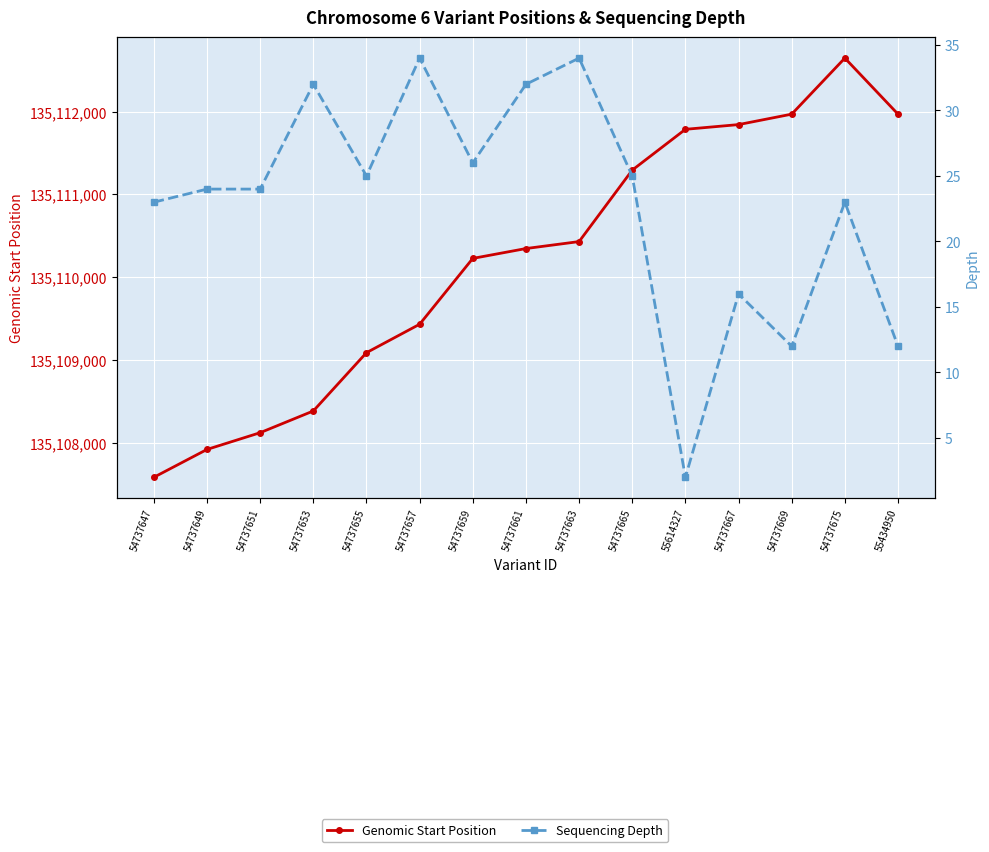

Where is the first local maximum for Genomic Start Position?

54737675